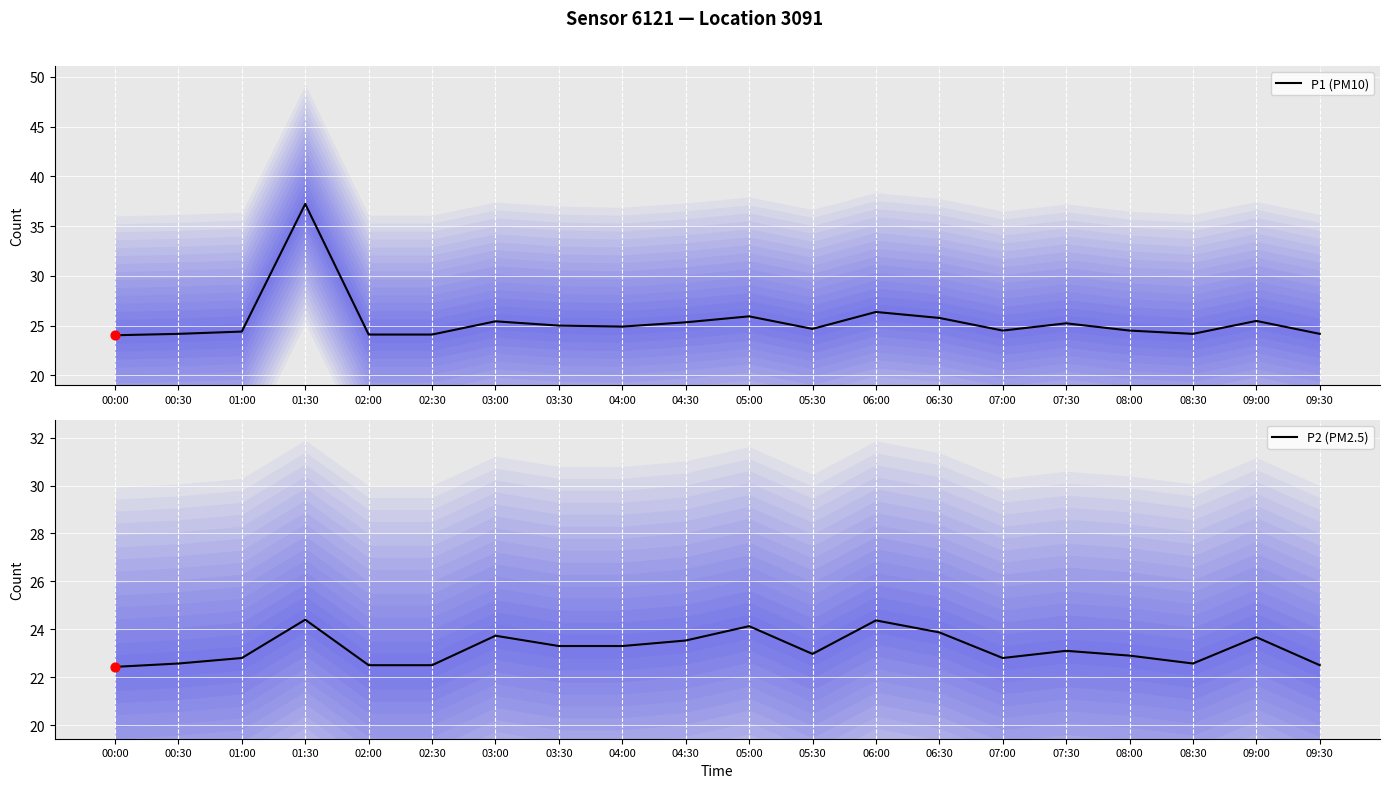

What are all the series names shown in the legend?

P1 (PM10), P2 (PM2.5)